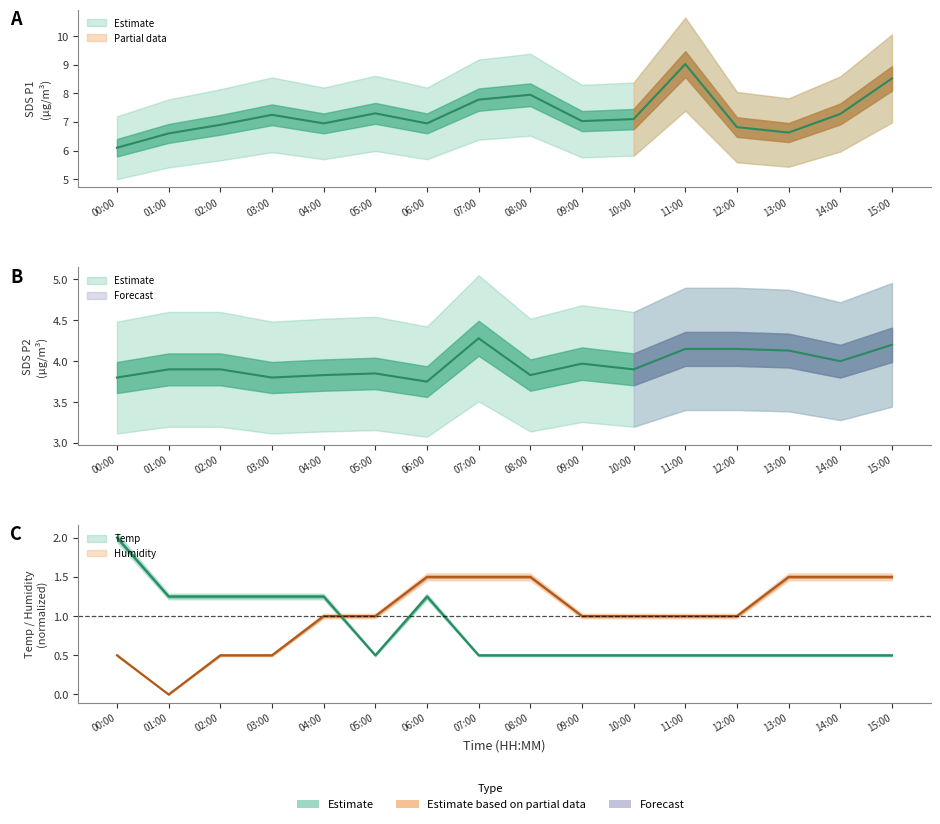

At which category is the sum across all series the highest?

15:00